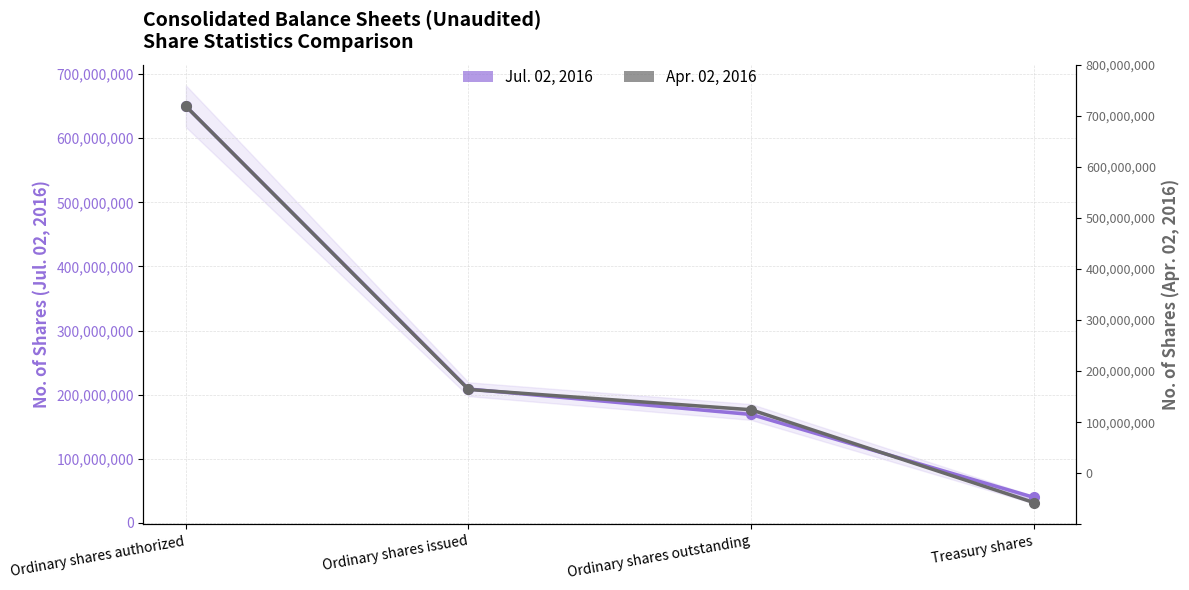

Between which two adjacent categories do Jul. 02, 2016 and Apr. 02, 2016 first intersect?

Ordinary shares issued and Ordinary shares outstanding